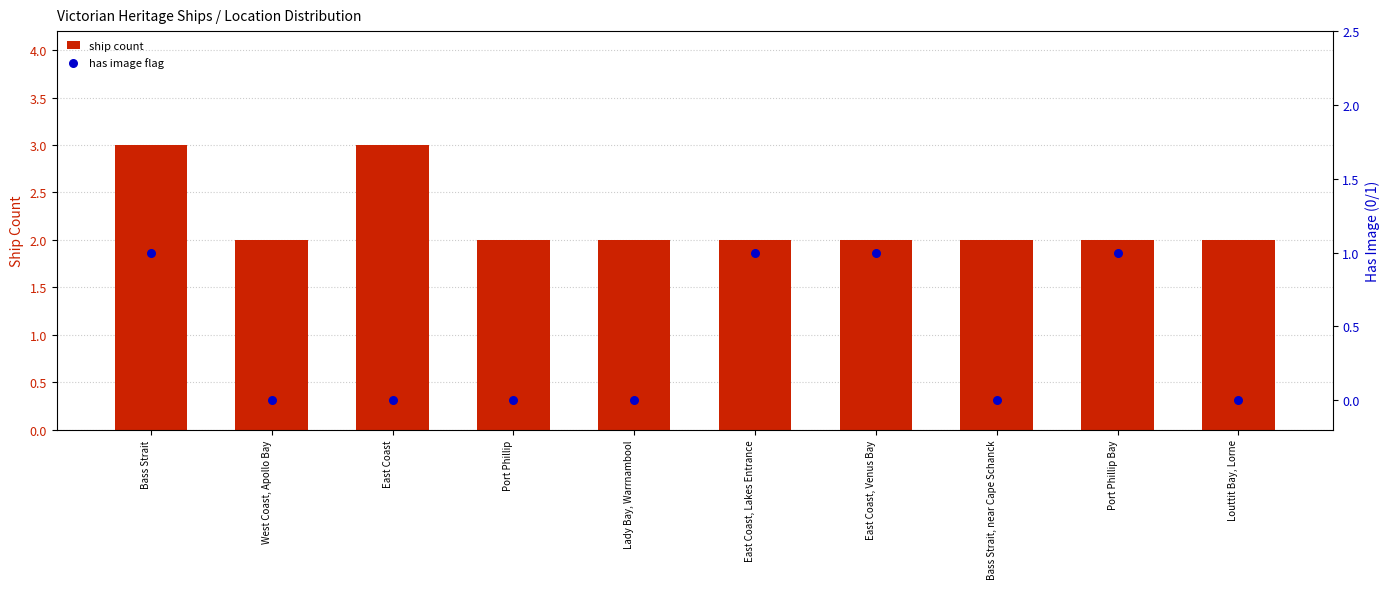

At how many categories does at least one series exceed 2?

2